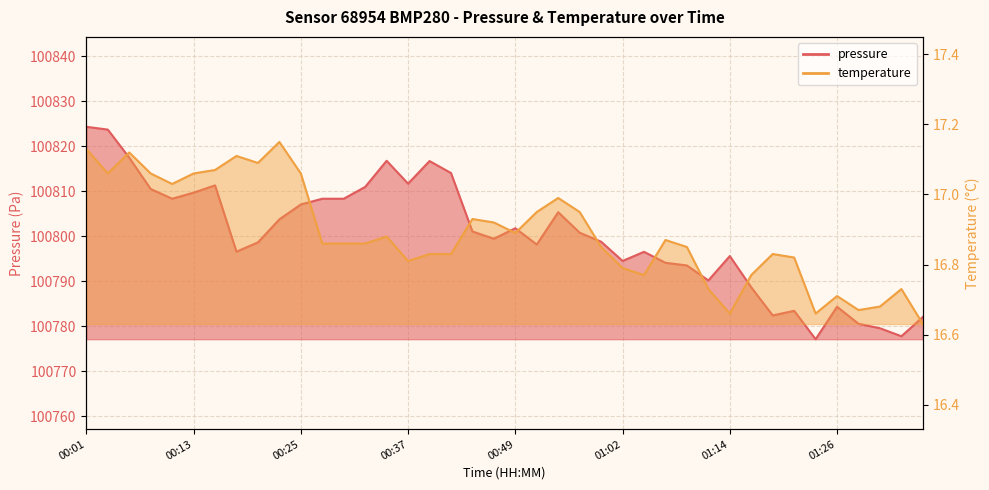

What is the total value across all series at 00:47?

100816.4